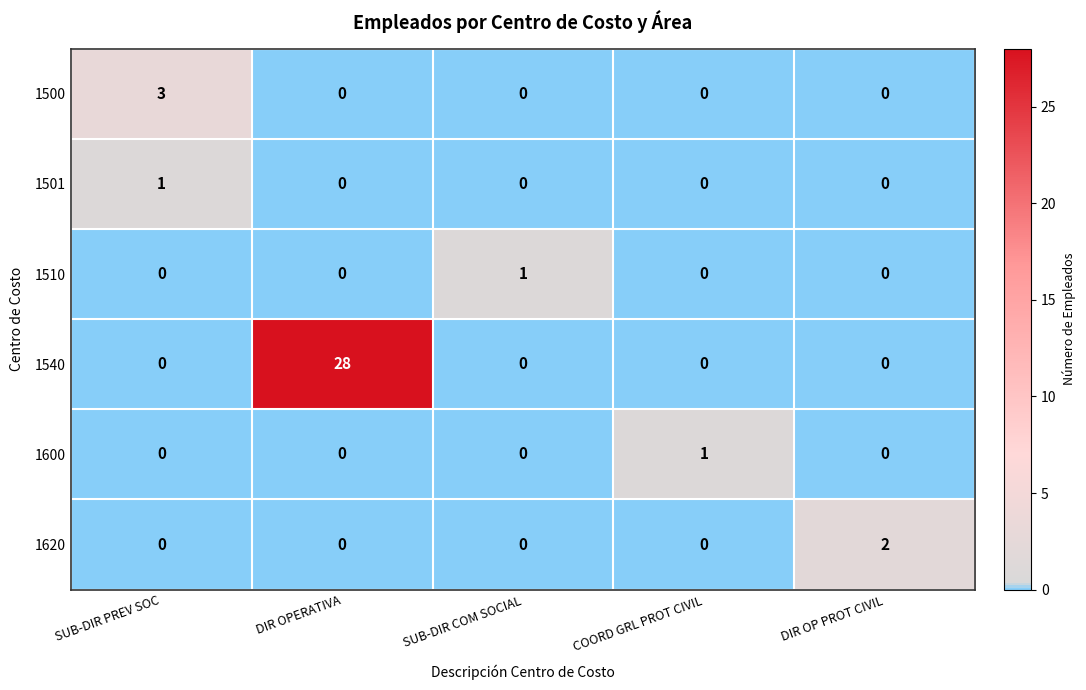

Reading left to right, list all the values displayed in this chart.

1500: SUB-DIR PREV SOC=3	DIR OPERATIVA=0	SUB-DIR COM SOCIAL=0	COORD GRL PROT CIVIL=0	DIR OP PROT CIVIL=0
1501: SUB-DIR PREV SOC=1	DIR OPERATIVA=0	SUB-DIR COM SOCIAL=0	COORD GRL PROT CIVIL=0	DIR OP PROT CIVIL=0
1510: SUB-DIR PREV SOC=0	DIR OPERATIVA=0	SUB-DIR COM SOCIAL=1	COORD GRL PROT CIVIL=0	DIR OP PROT CIVIL=0
1540: SUB-DIR PREV SOC=0	DIR OPERATIVA=28	SUB-DIR COM SOCIAL=0	COORD GRL PROT CIVIL=0	DIR OP PROT CIVIL=0
1600: SUB-DIR PREV SOC=0	DIR OPERATIVA=0	SUB-DIR COM SOCIAL=0	COORD GRL PROT CIVIL=1	DIR OP PROT CIVIL=0
1620: SUB-DIR PREV SOC=0	DIR OPERATIVA=0	SUB-DIR COM SOCIAL=0	COORD GRL PROT CIVIL=0	DIR OP PROT CIVIL=2